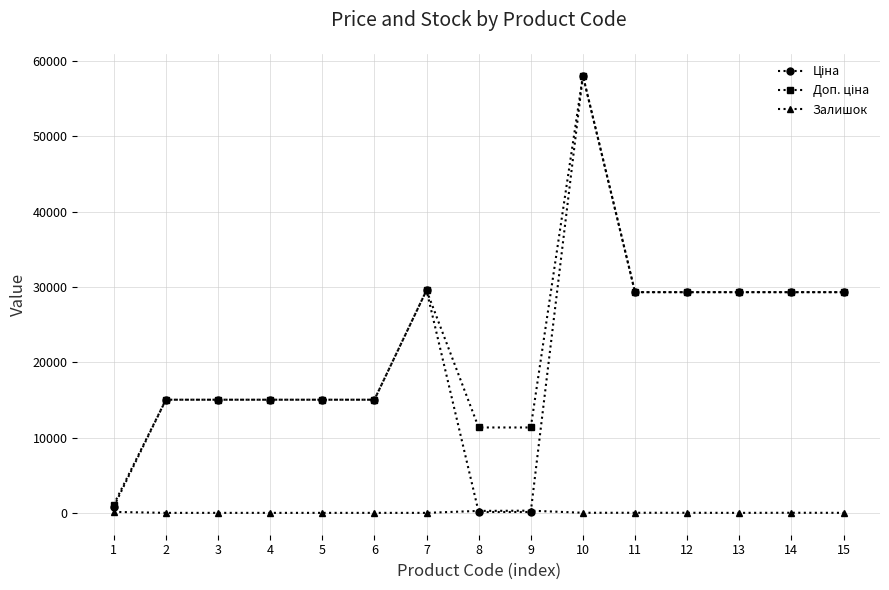

At which category is the sum across all series the highest?

10